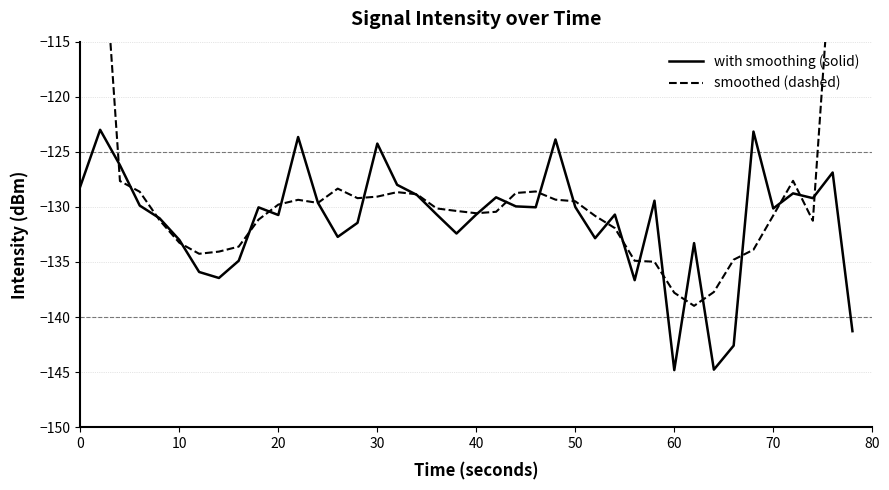

At how many categories does at least one series exceed -104?

3